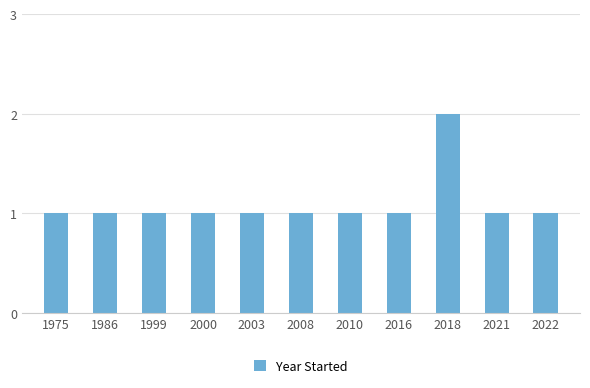

What is the minimum value shown in the chart?

1